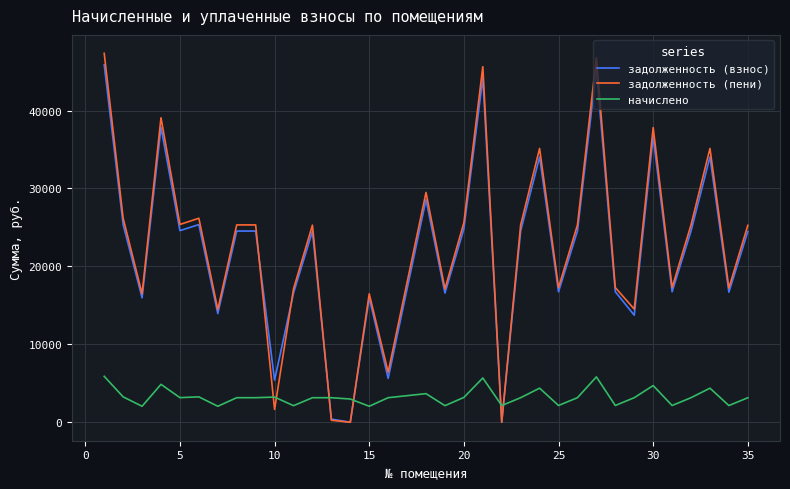

What is the greatest value displayed?

47339.9